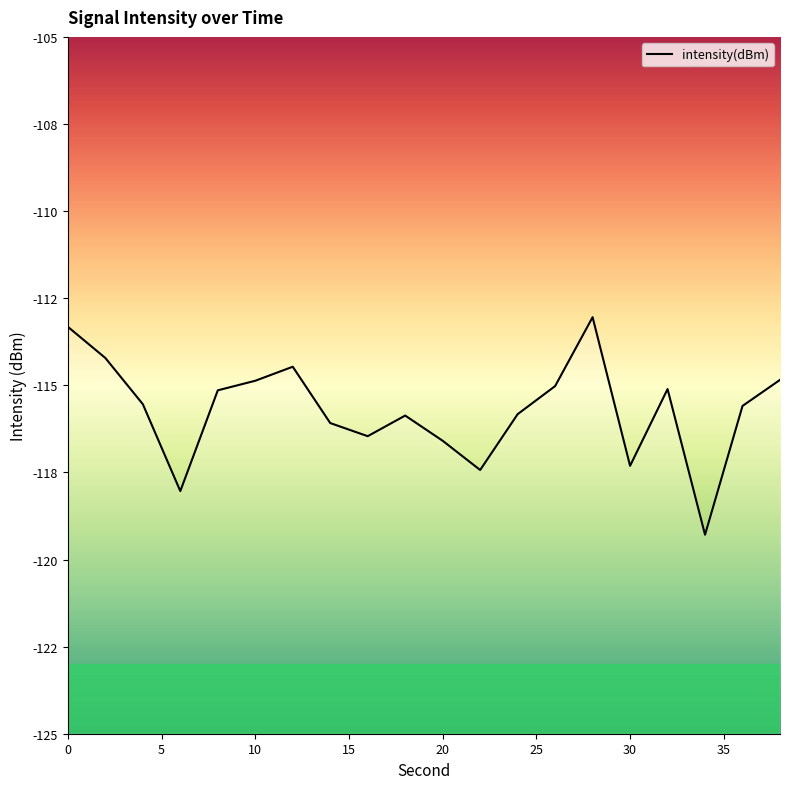

What is the sum of the values at 36 and 30?

-232.9